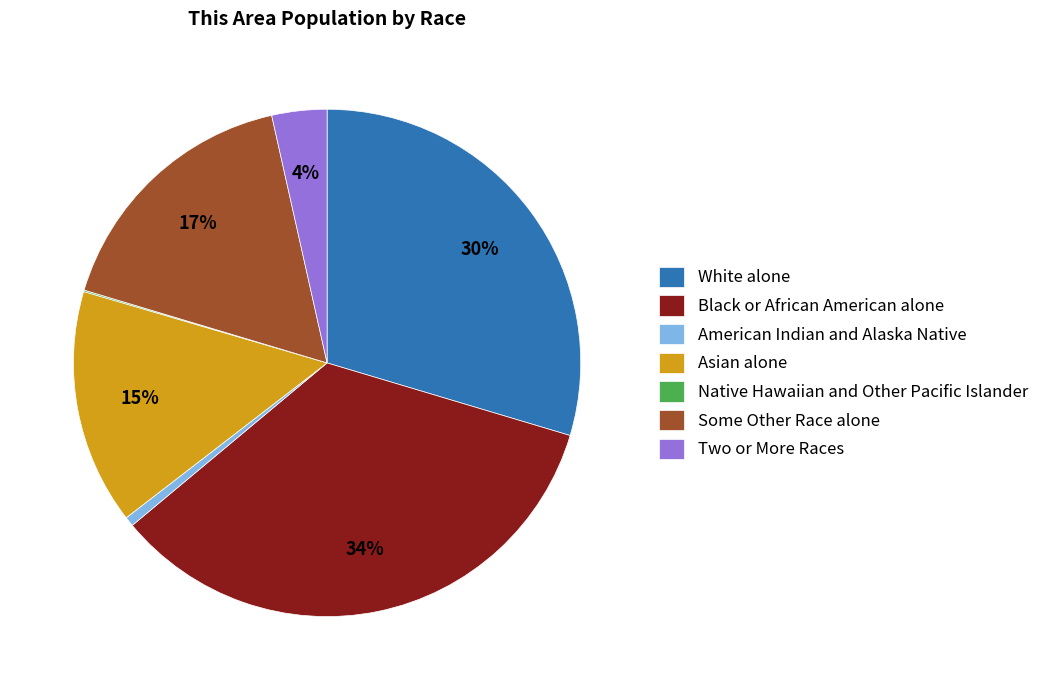

Combined, do American Indian and Alaska Native and Some Other Race alone account for over 50%?

No